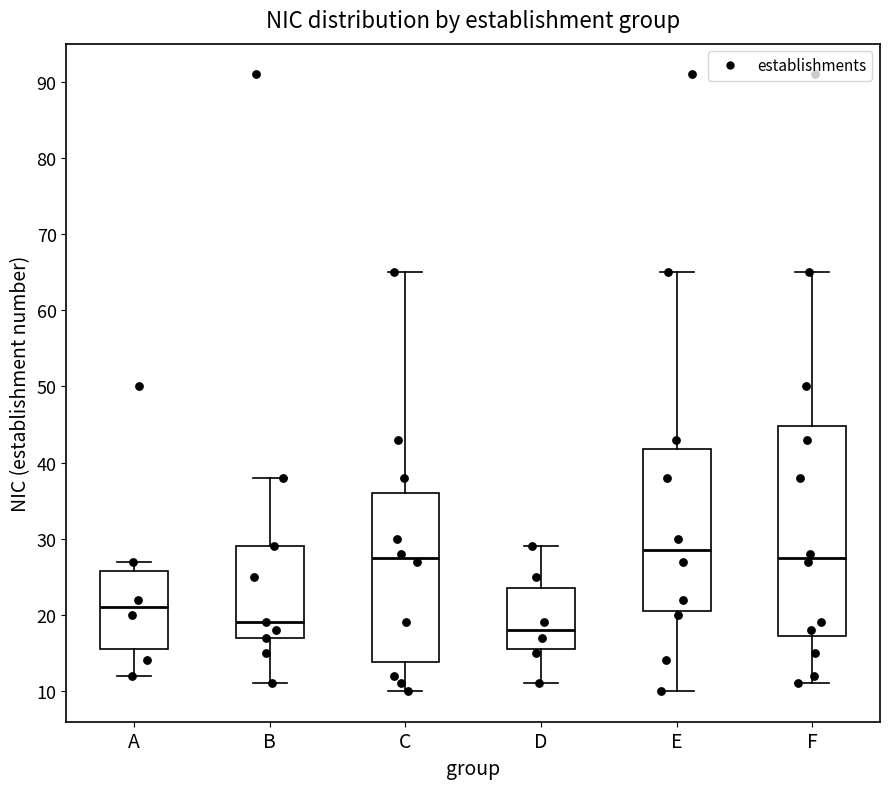

Reading left to right, read every box against the y-axis: the position of its median line, the range the box covers, and the ends of its whiskers. The values are not printed on the chart, so give them approximately, as read against the axis.

A: median 21, box 16 to 26, whiskers 12 to 27
B: median 19, box 17 to 29, whiskers 11 to 38
C: median 28, box 14 to 36, whiskers 10 to 65
D: median 18, box 16 to 24, whiskers 11 to 29
E: median 29, box 21 to 42, whiskers 10 to 65
F: median 28, box 17 to 45, whiskers 11 to 65